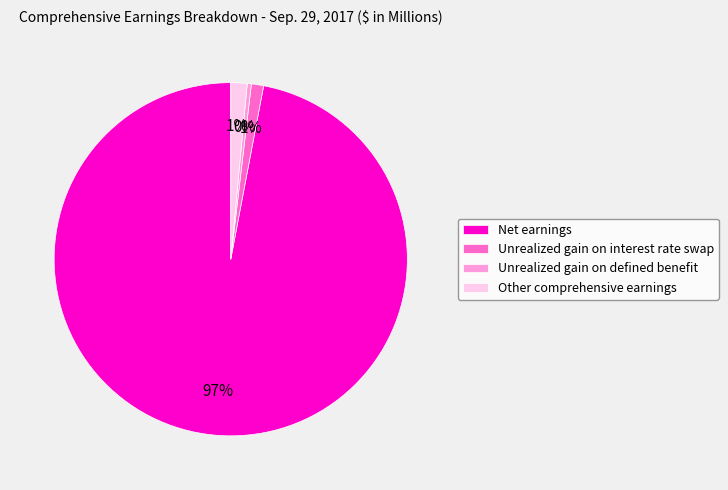

Between Other comprehensive earnings and Unrealized gain on defined benefit, which is larger?

Other comprehensive earnings